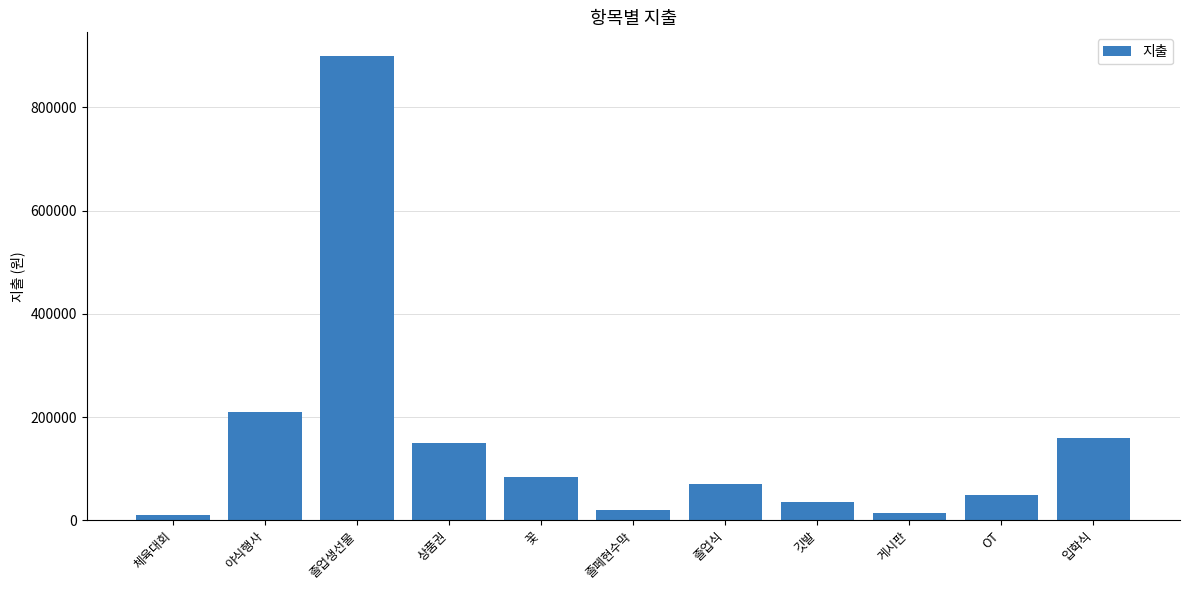

What is the value of the 4th bar from the left?

150000